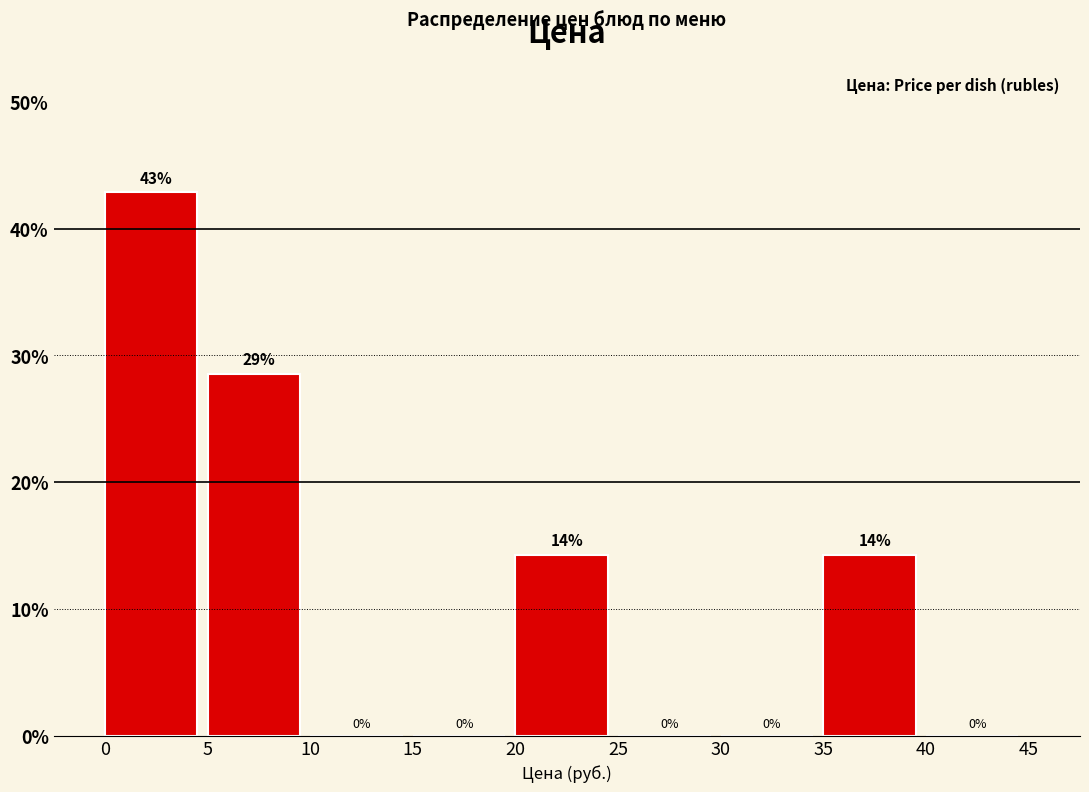

Over which range of the x-axis is the bar tallest?

0 to 5